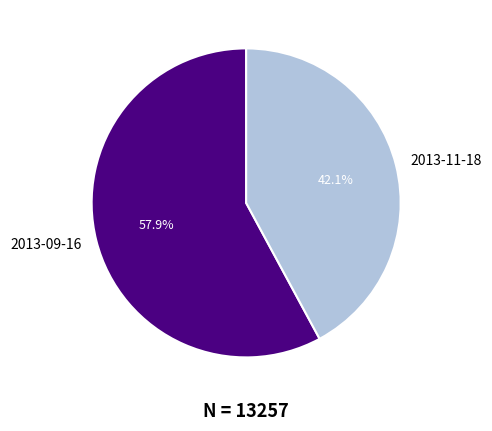

Combined, do 2013-09-16 and 2013-11-18 account for over 50%?

Yes